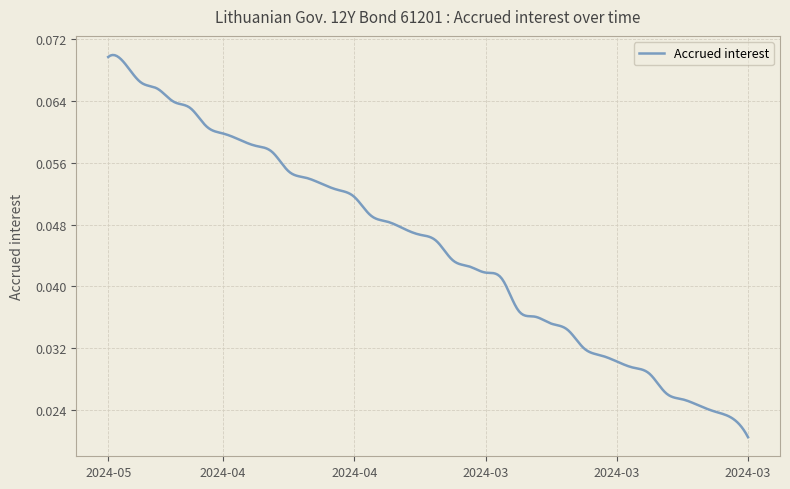

Reading left to right, transcribe all the data shown in this chart.

0.1	0.1	0.1	0.1	0.1	0.1	0.1	0.1	0.1	0.1	0.1	0.1	0.1	0.1	0.1	0.1	0.0	0.0	0.0	0.0	0.0	0.0	0.0	0.0	0.0	0.0	0.0	0.0	0.0	0.0	0.0	0.0	0.0	0.0	0.0	0.0	0.0	0.0	0.0	0.0